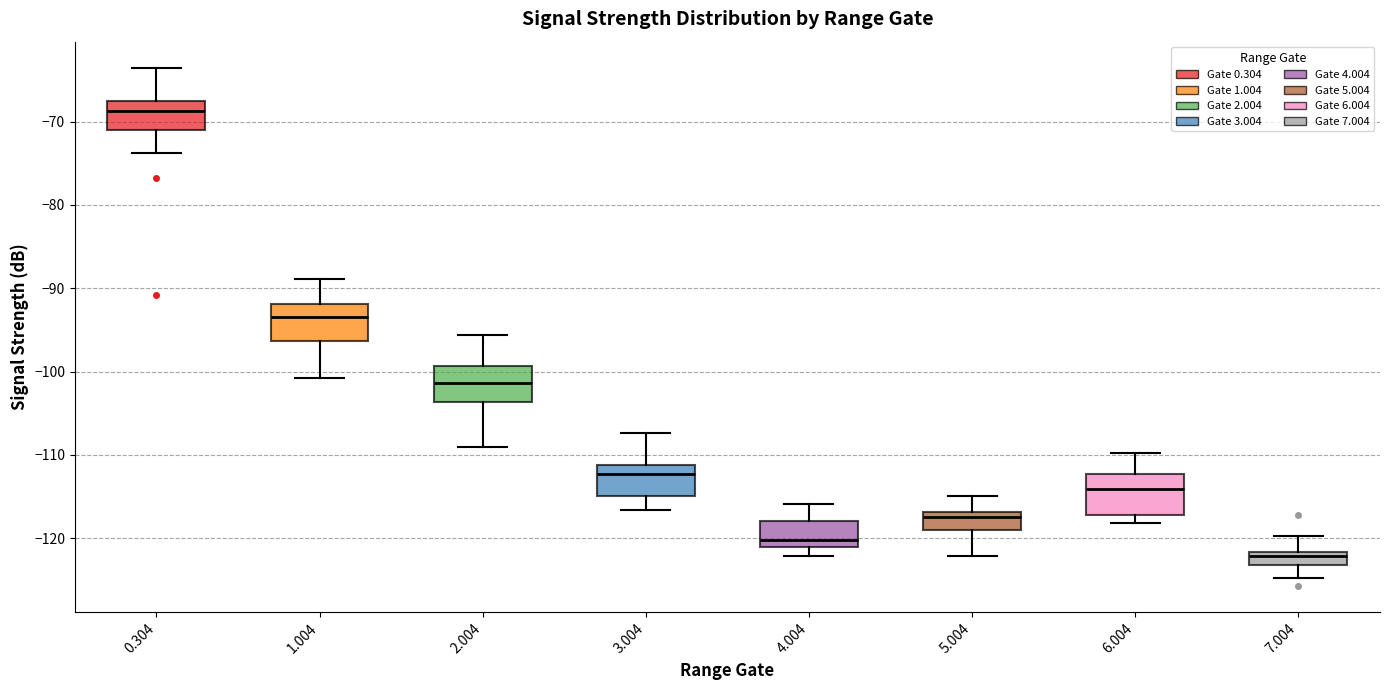

Which box has the highest median line?

0.304